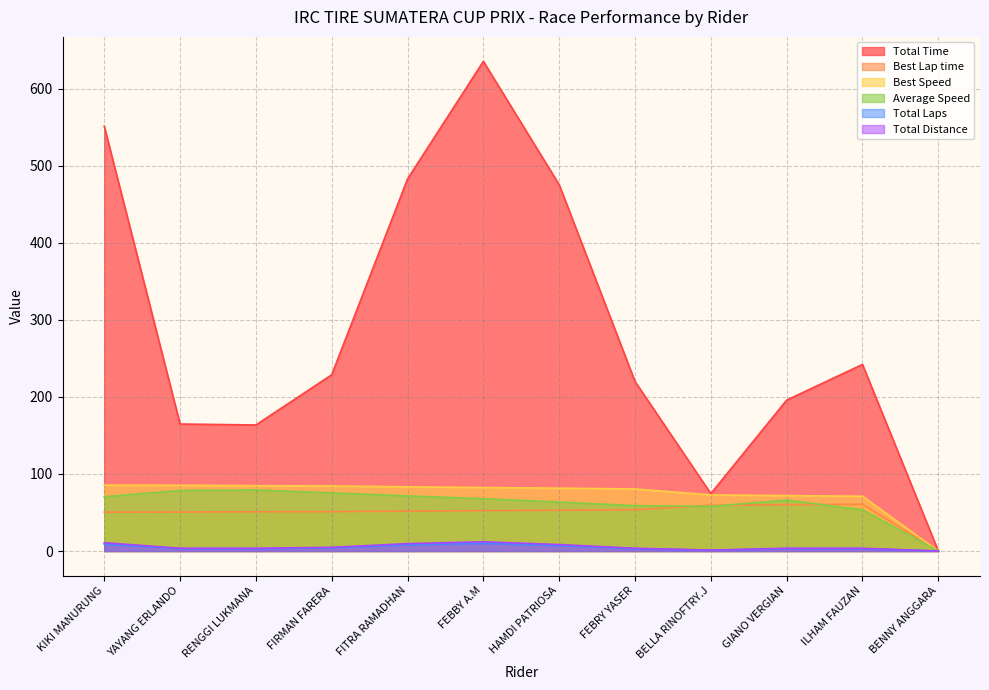

Which category has the highest value in the Best Speed series?

KIKI MANURUNG